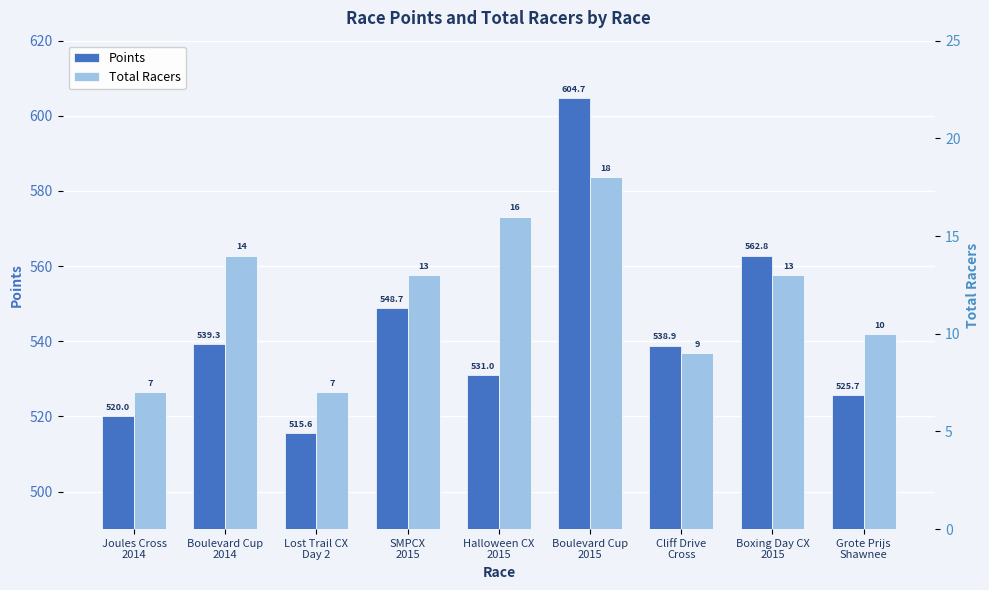

What is the lowest value of the Total Racers series?

7.0